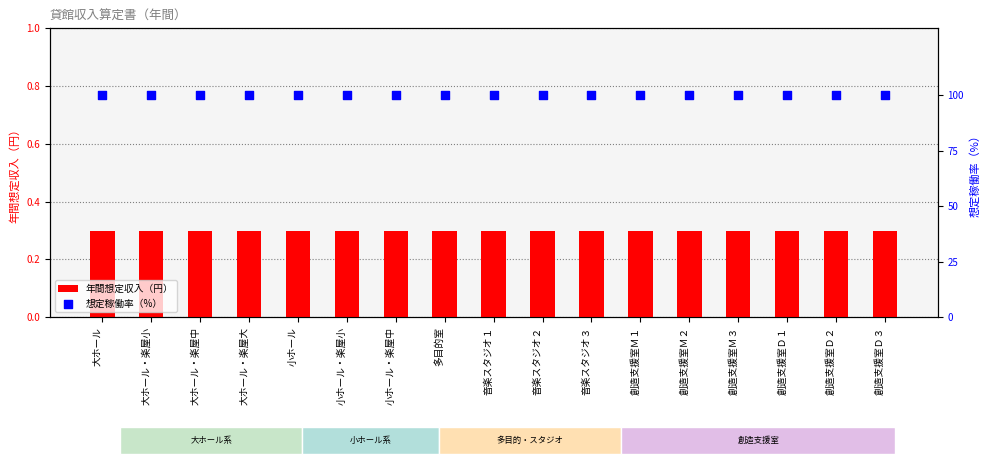

Which series has the largest Y range (max minus min)?

年間想定収入（円）